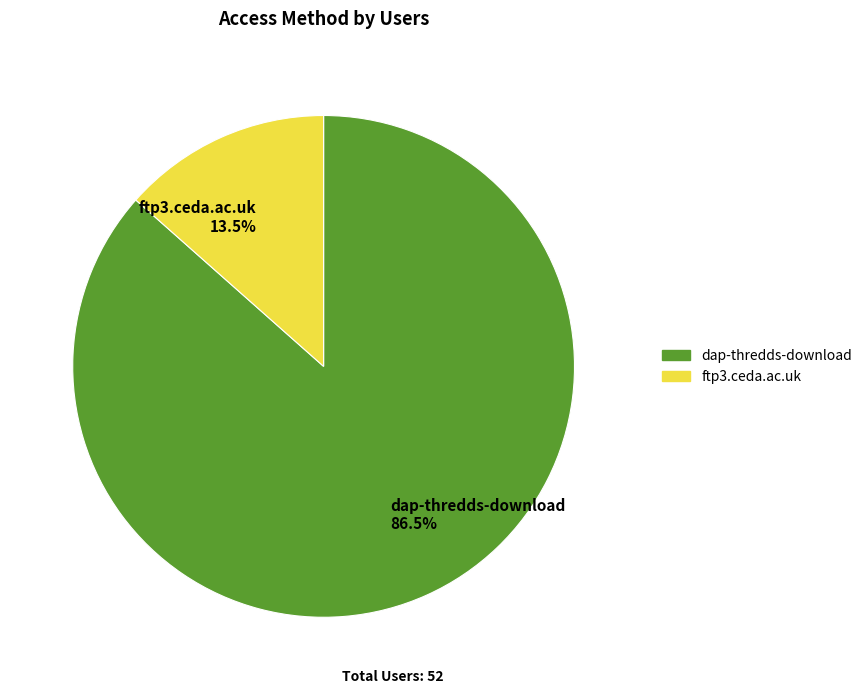

Rank the categories by value from highest to lowest.

dap-thredds-download, ftp3.ceda.ac.uk